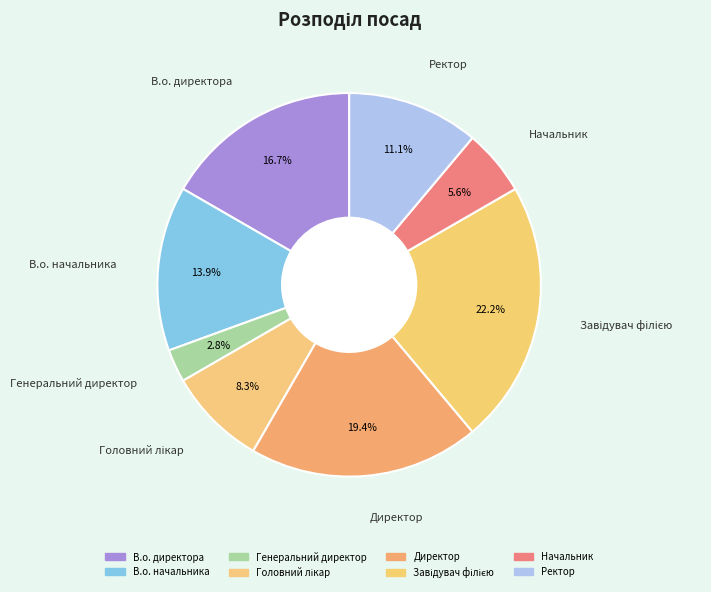

Is Генеральний директор the majority of the pie?

No